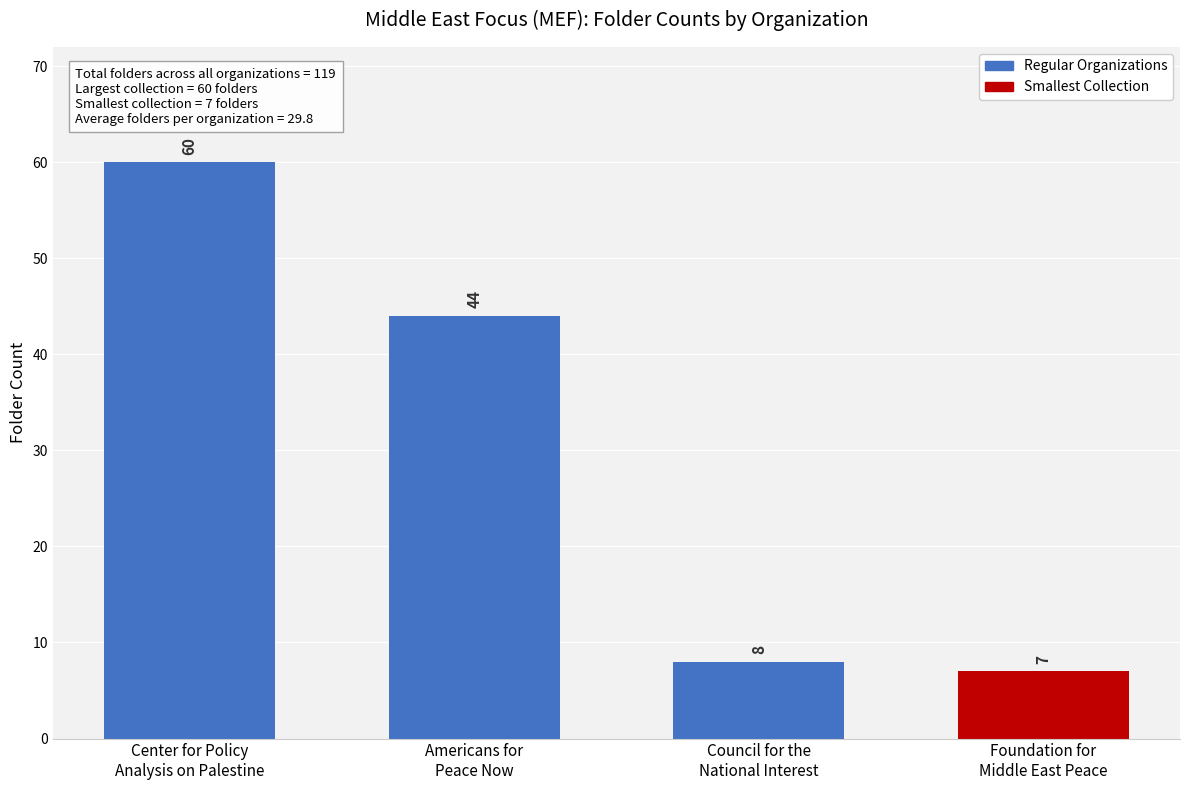

Which category has the highest value across all series?

Center for Policy
Analysis on Palestine